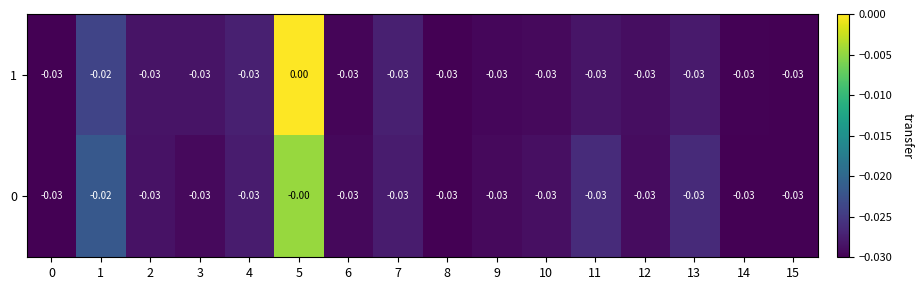

At which category is the sum across all series the highest?

5